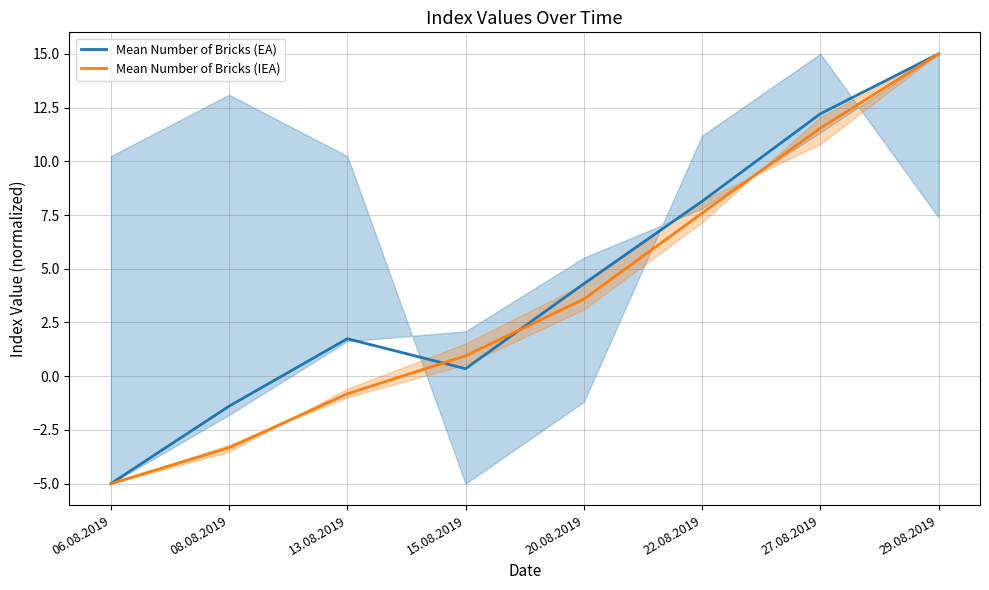

Rank the series by their average value, from lowest to highest.

Mean Number of Bricks (IEA), Mean Number of Bricks (EA)